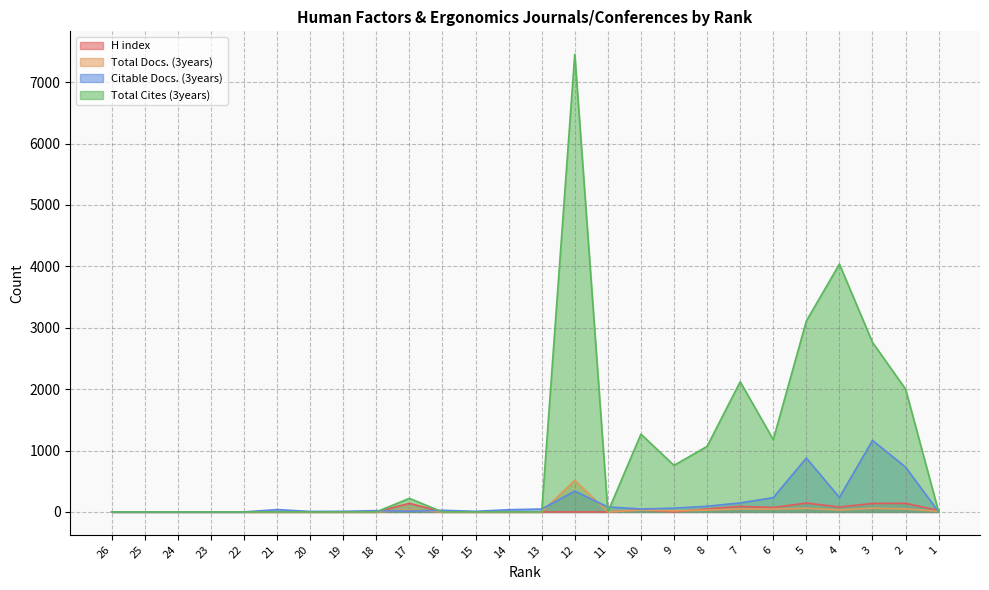

What is the maximum value for Total Cites (3years)?

7454